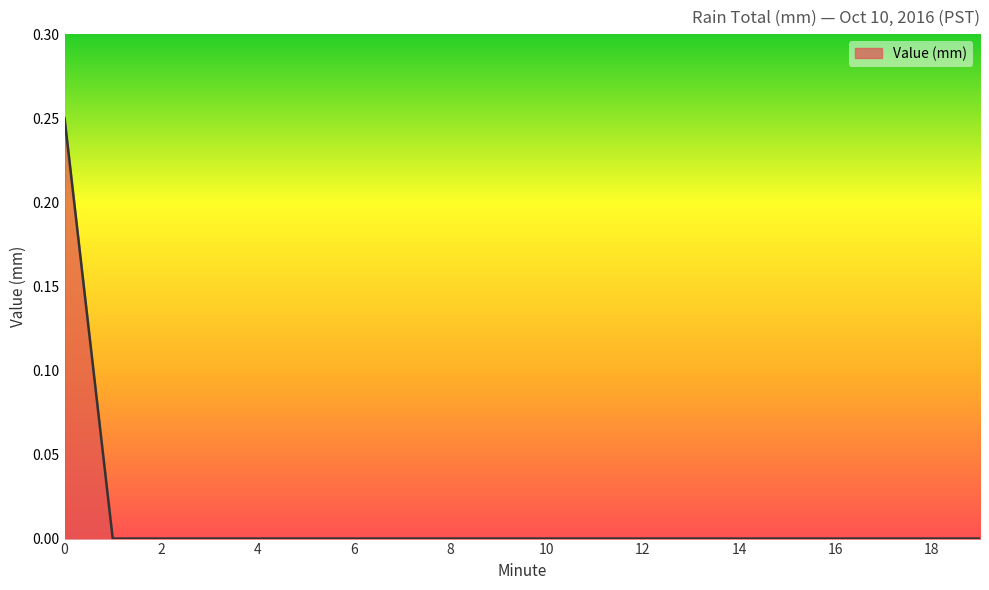

True or false: the data has more than 2 interior local peaks.

False